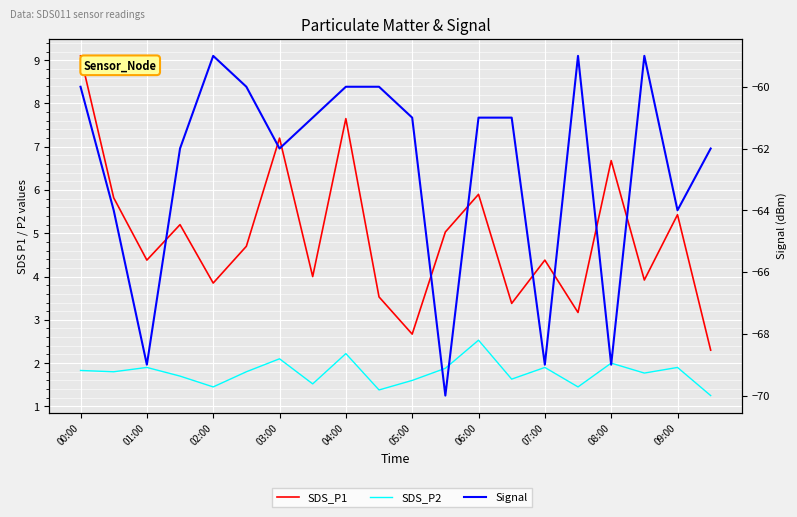

What is the value of the SDS_P1 point at the 14th from the left?

3.4